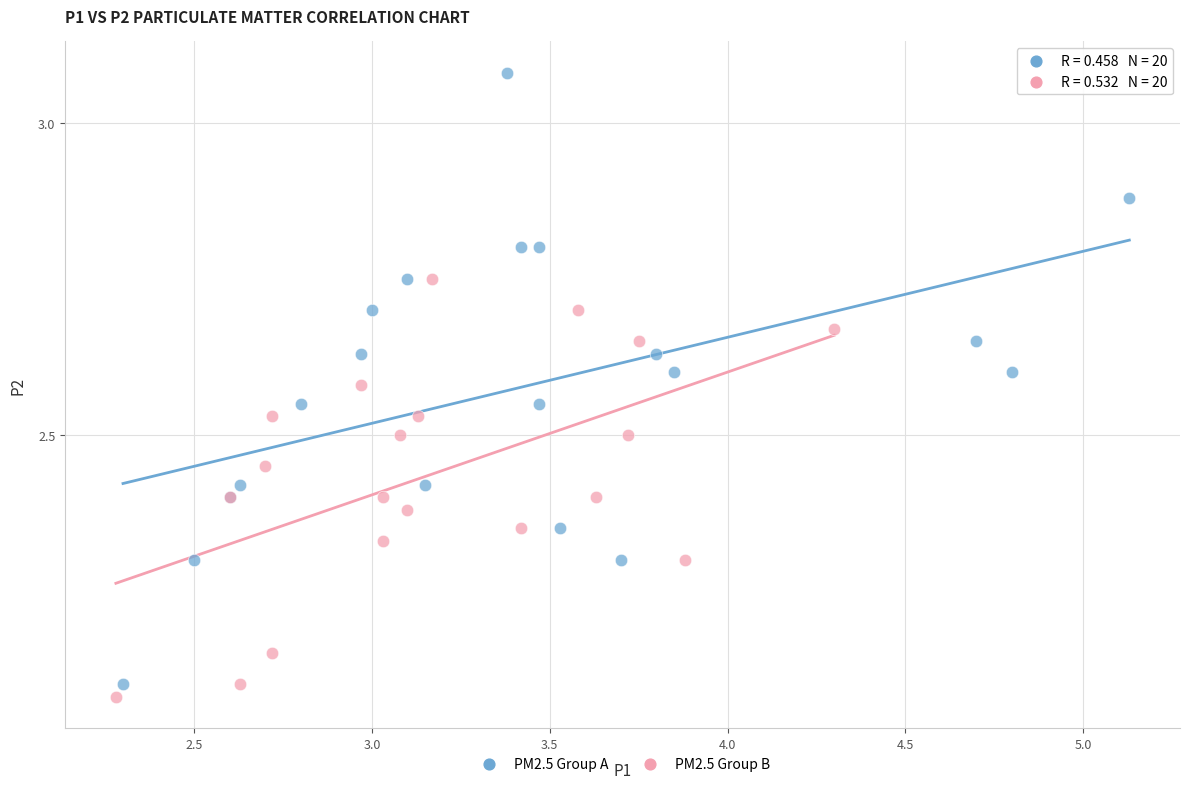

Which series contains the lowest Y value?

PM2.5 Group B